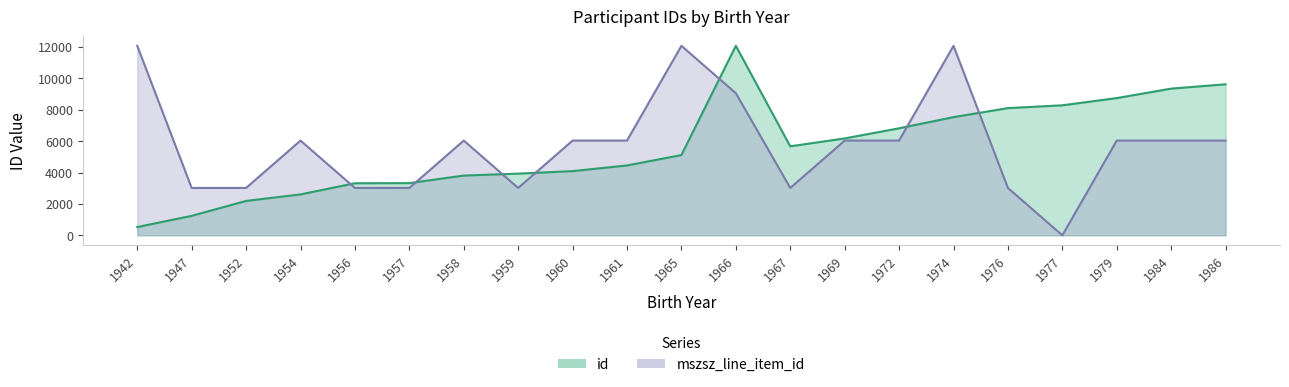

What is the approximate value of id at 1947?

1240.0